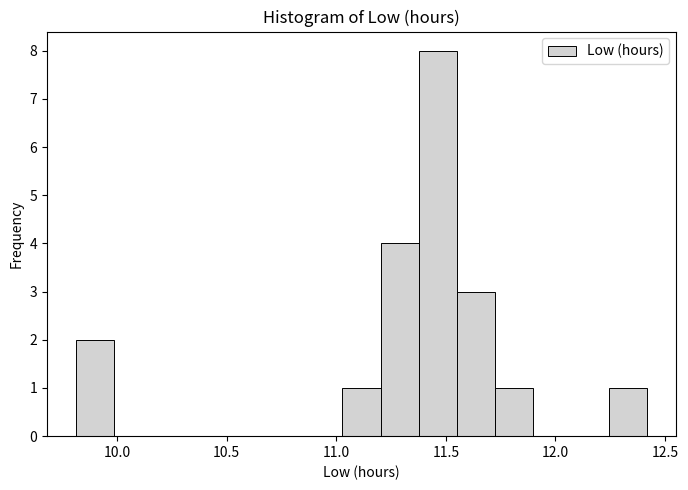

Around what value on the x-axis is the tallest bar? Give the approximate position of its centre, as read against the axis.

11.45